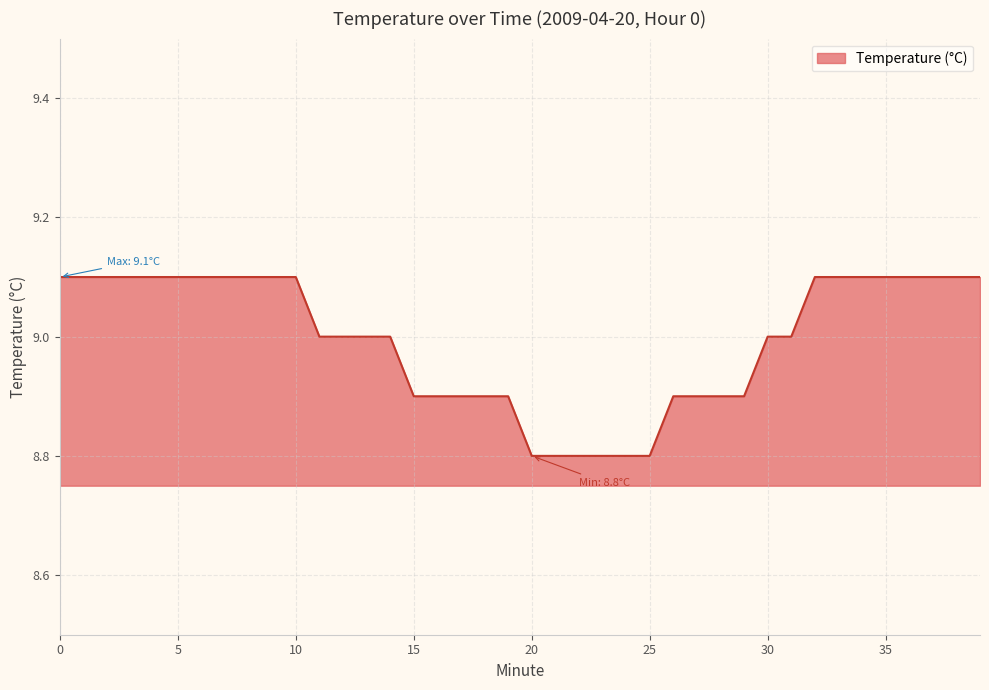

What is the difference between the maximum and minimum values?

0.3